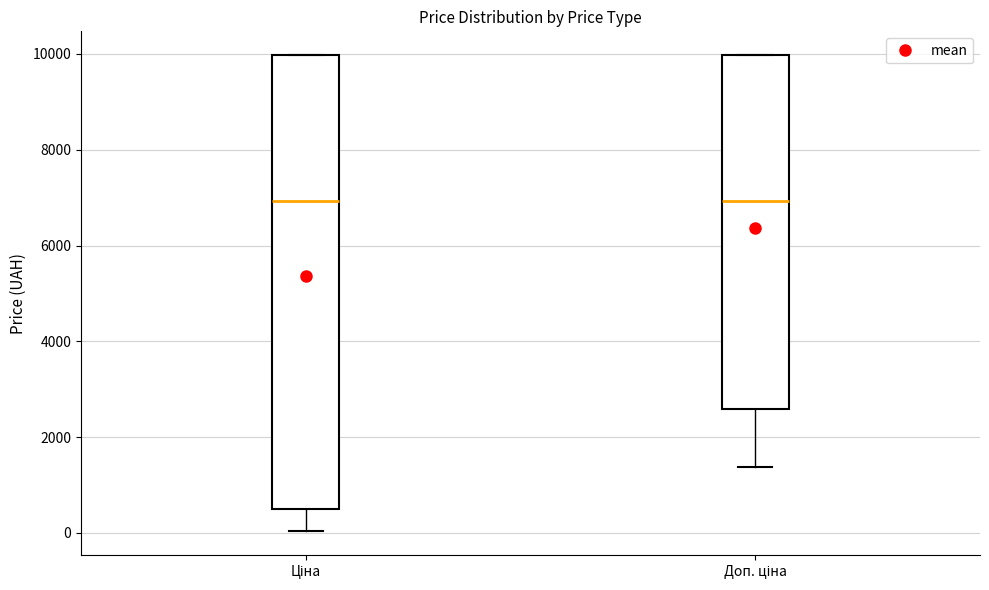

Where does the median line of the box for Доп. ціна sit on the y-axis? The values are not printed on the chart, so give them approximately, as read against the axis.

7000